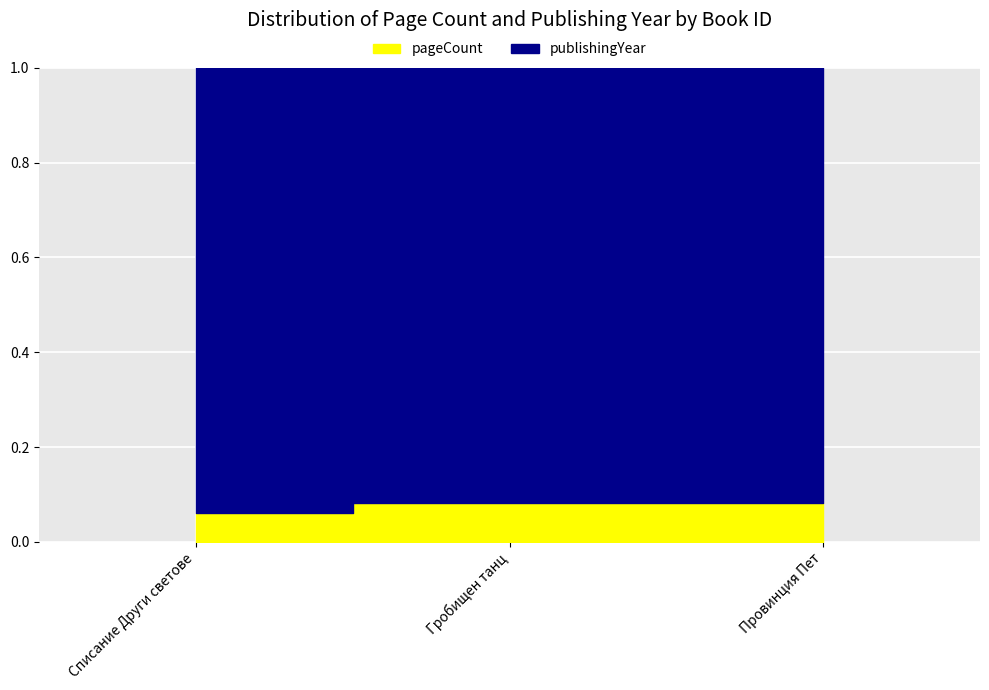

The value at Списание Други светове is 0.1. True or false?

False